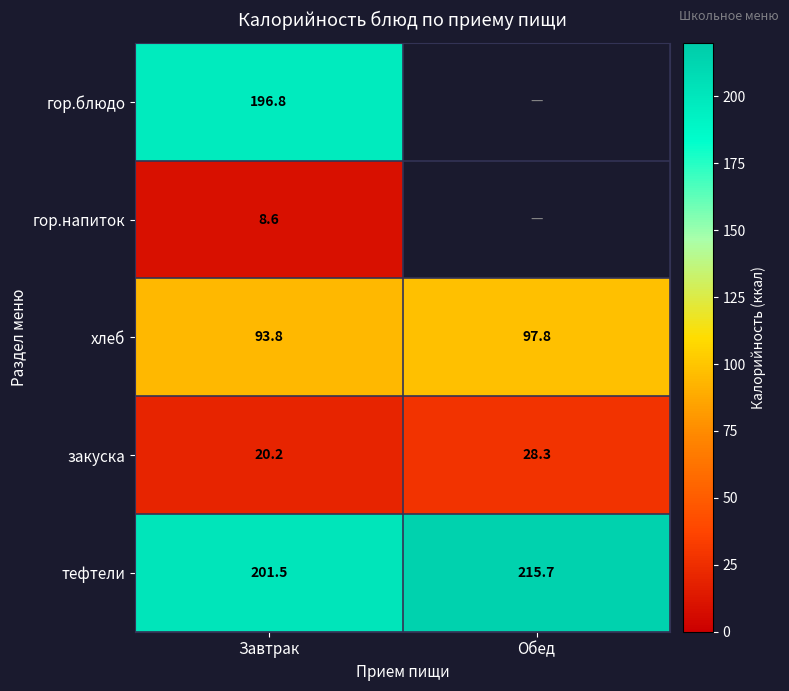

The value of закуска at Завтрак is 12.7. True or false?

False